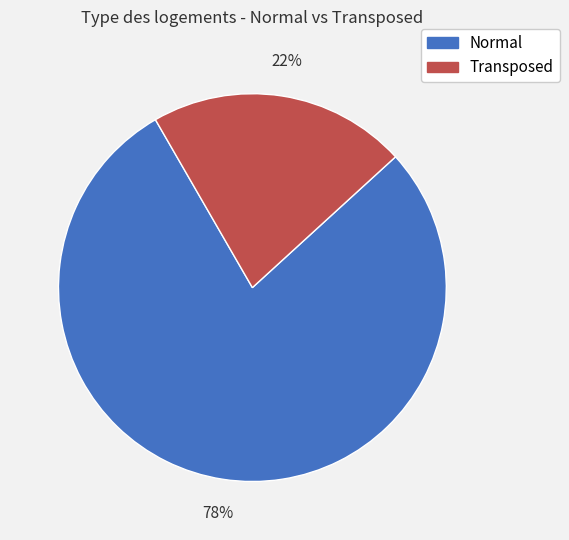

Does Transposed account for over 50% of the chart?

No